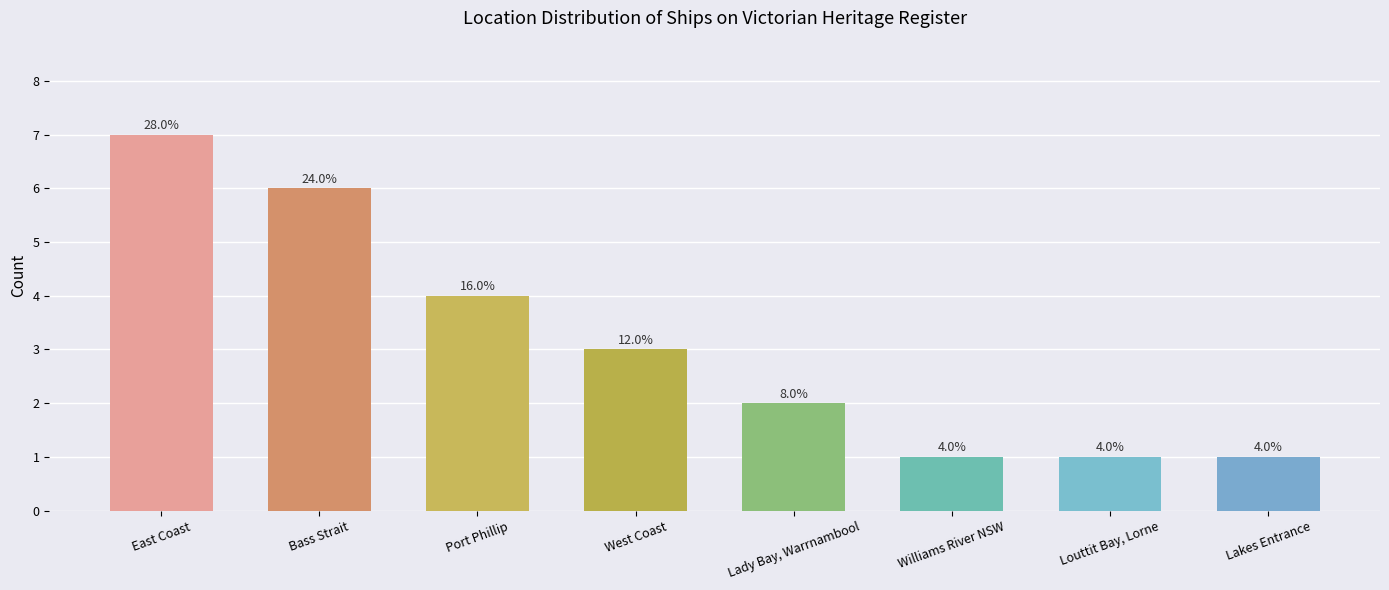

Reading left to right, what are all the values shown in this chart?

East Coast=7	Bass Strait=6	Port Phillip=4	West Coast=3	Lady Bay, Warrnambool=2	Williams River NSW=1	Louttit Bay, Lorne=1	Lakes Entrance=1